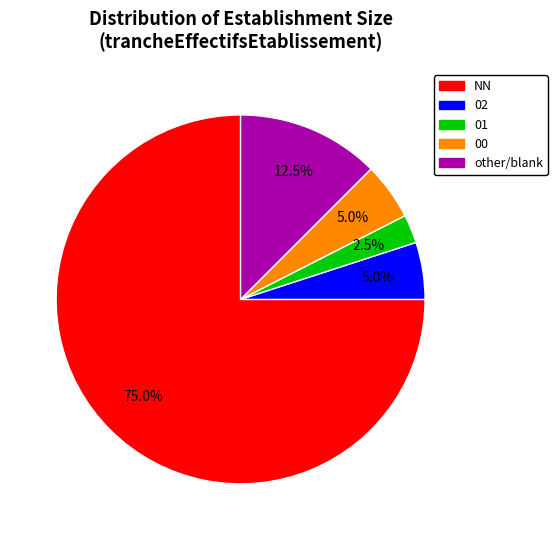

Which slice is the largest?

NN